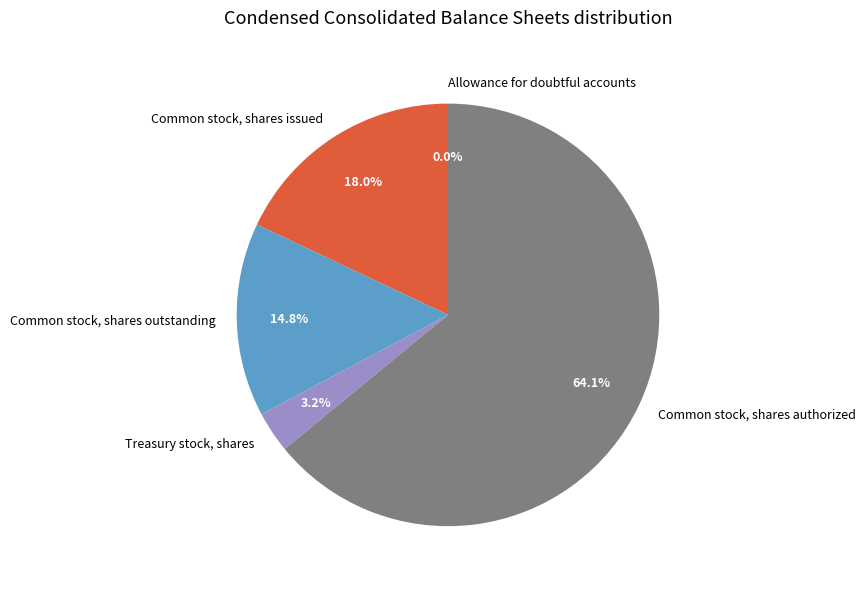

Do Common stock, shares authorized and Common stock, shares outstanding together represent more than half of the pie?

Yes